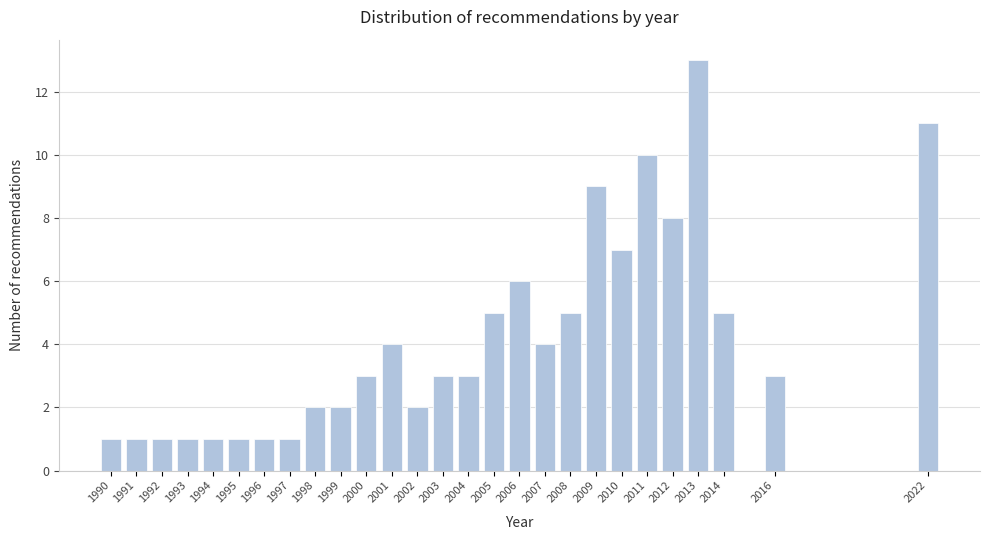

Reading right to left, transcribe all the data shown in this chart.

11	3	5	13	8	10	7	9	5	4	6	5	3	3	2	4	3	2	2	1	1	1	1	1	1	1	1